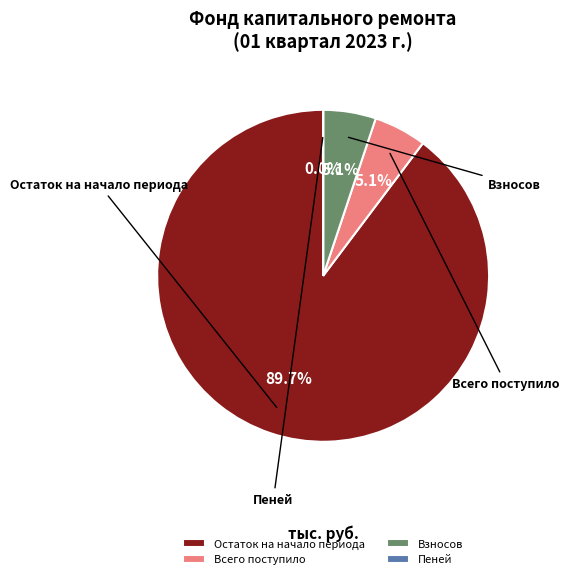

Does any single category account for the majority?

Yes